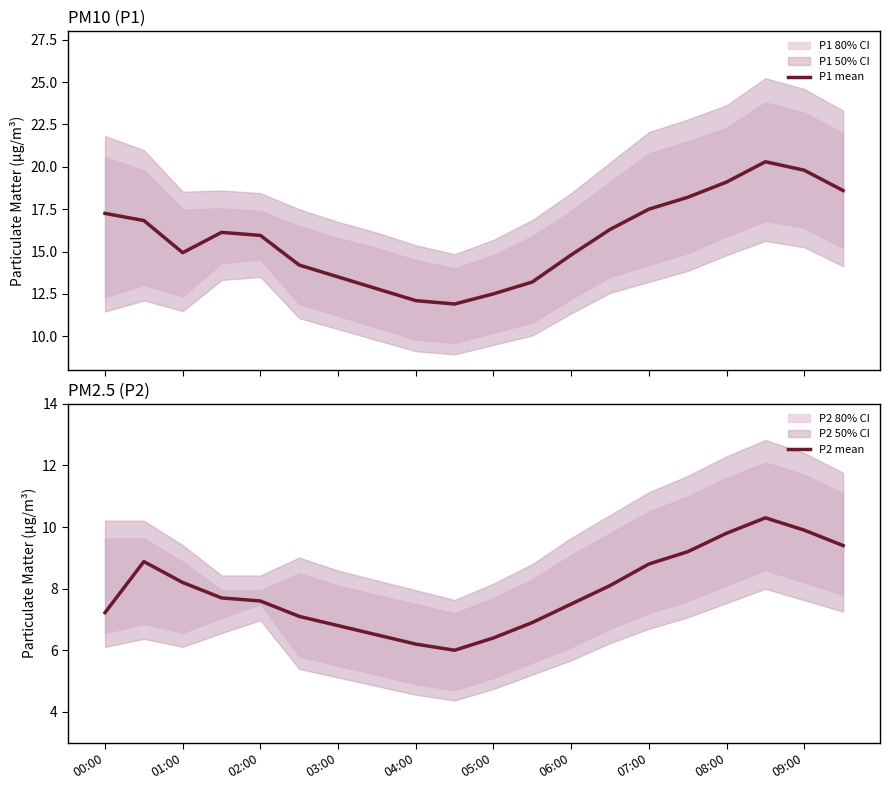

Does the chart display data point markers on the line(s)?

No